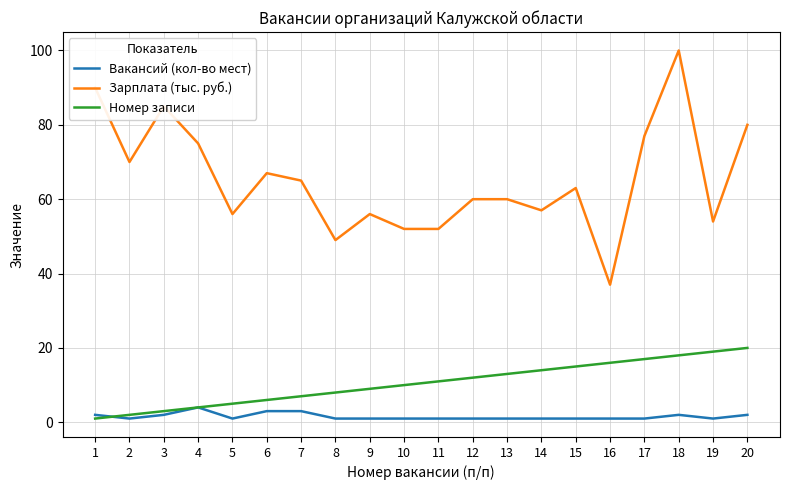

Which series has the widest spread of values?

Зарплата (тыс. руб.)